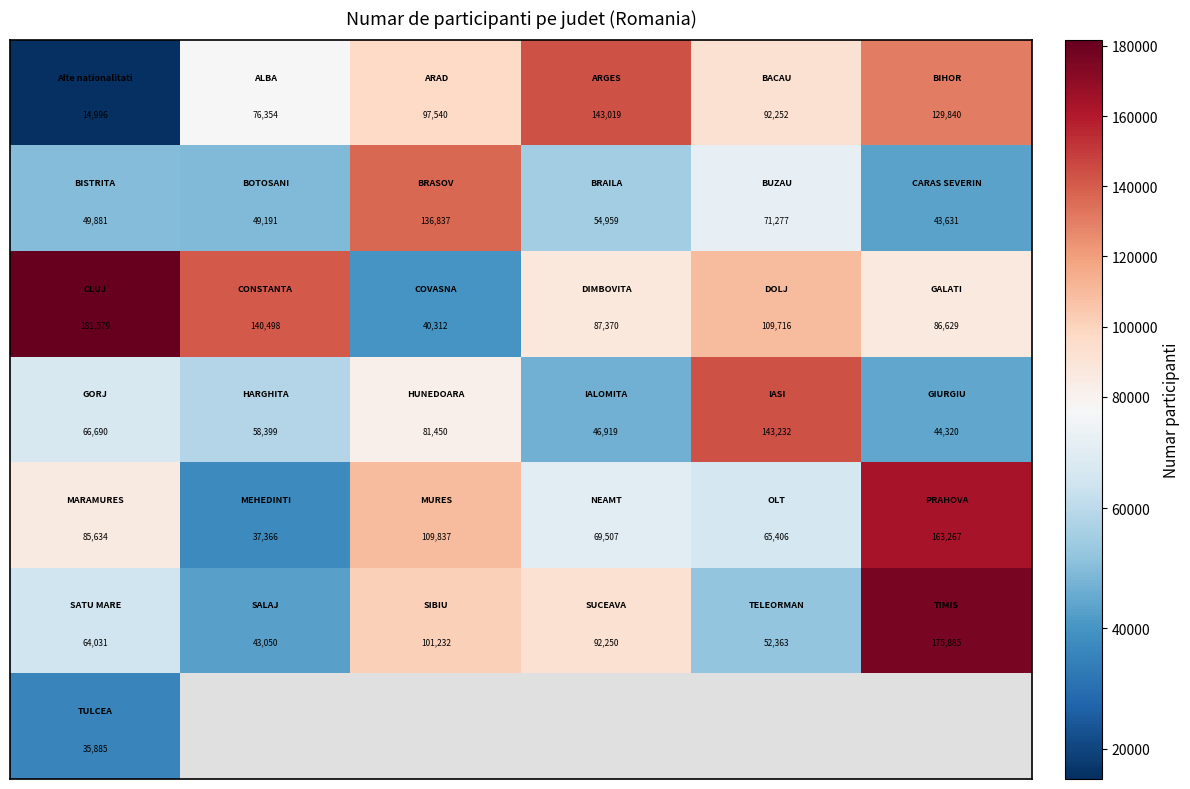

What is the smallest value displayed?

14996.0